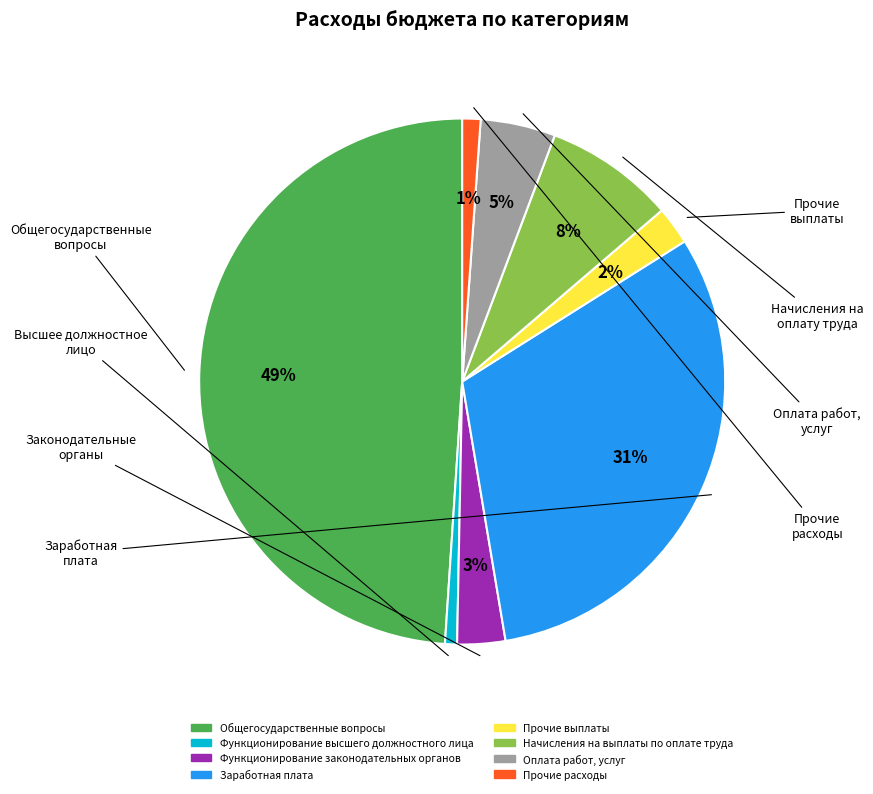

Which slice is the largest?

Общегосударственные вопросы